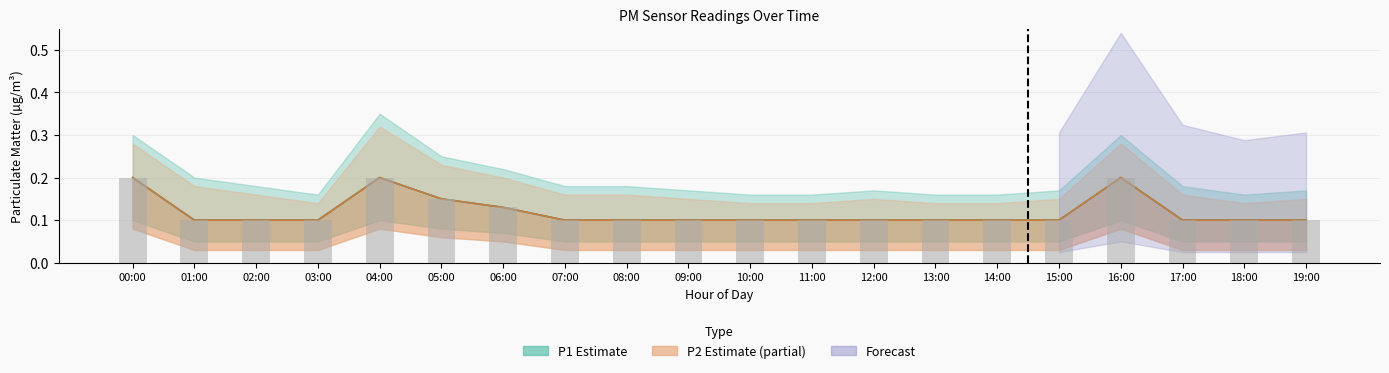

Reading left to right, what are all the values shown in this chart?

P1: 00:00=0.2	01:00=0.1	02:00=0.1	03:00=0.1	04:00=0.2	05:00=0.1	06:00=0.1	07:00=0.1	08:00=0.1	09:00=0.1	10:00=0.1	11:00=0.1	12:00=0.1	13:00=0.1	14:00=0.1	15:00=0.1	16:00=0.2	17:00=0.1	18:00=0.1	19:00=0.1
P2: 00:00=0.2	01:00=0.1	02:00=0.1	03:00=0.1	04:00=0.2	05:00=0.1	06:00=0.1	07:00=0.1	08:00=0.1	09:00=0.1	10:00=0.1	11:00=0.1	12:00=0.1	13:00=0.1	14:00=0.1	15:00=0.1	16:00=0.2	17:00=0.1	18:00=0.1	19:00=0.1
Observed values: 00:00=0.2	01:00=0.1	02:00=0.1	03:00=0.1	04:00=0.2	05:00=0.1	06:00=0.1	07:00=0.1	08:00=0.1	09:00=0.1	10:00=0.1	11:00=0.1	12:00=0.1	13:00=0.1	14:00=0.1	15:00=0.1	16:00=0.2	17:00=0.1	18:00=0.1	19:00=0.1